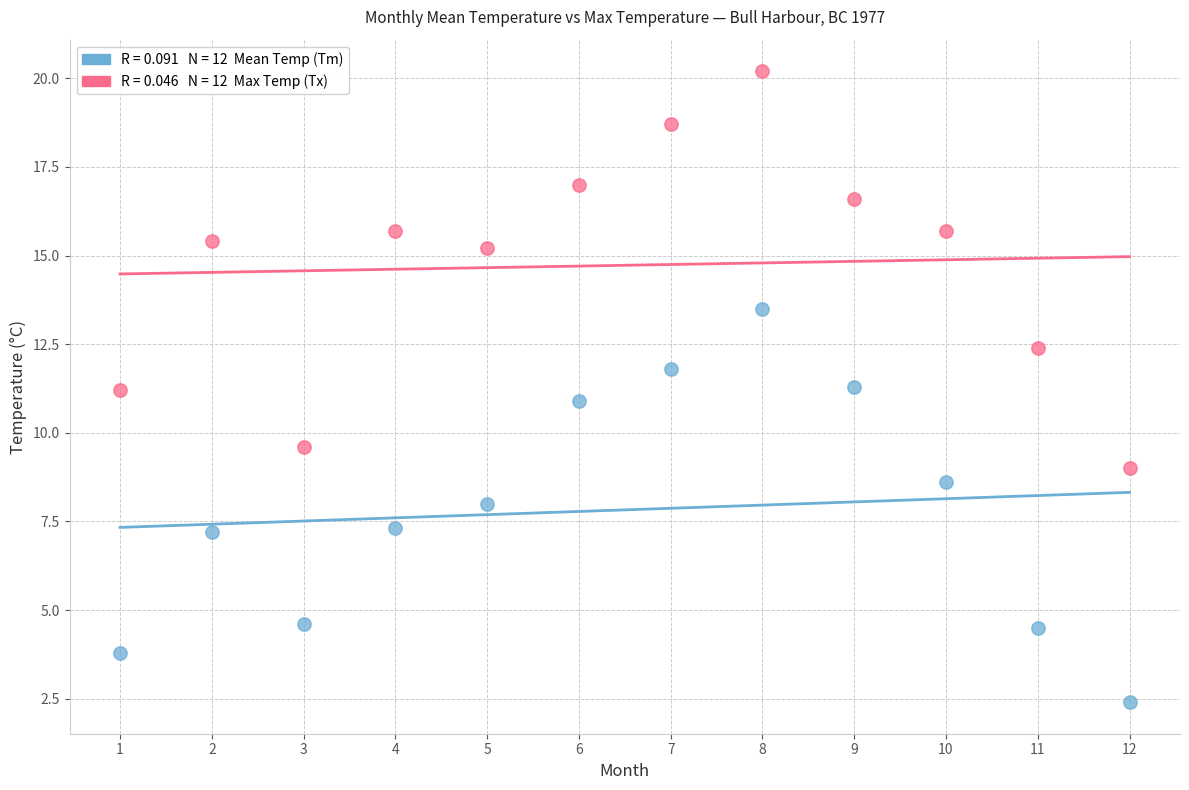

Across all data points, what is the range of Y values (max minus min)?

17.8